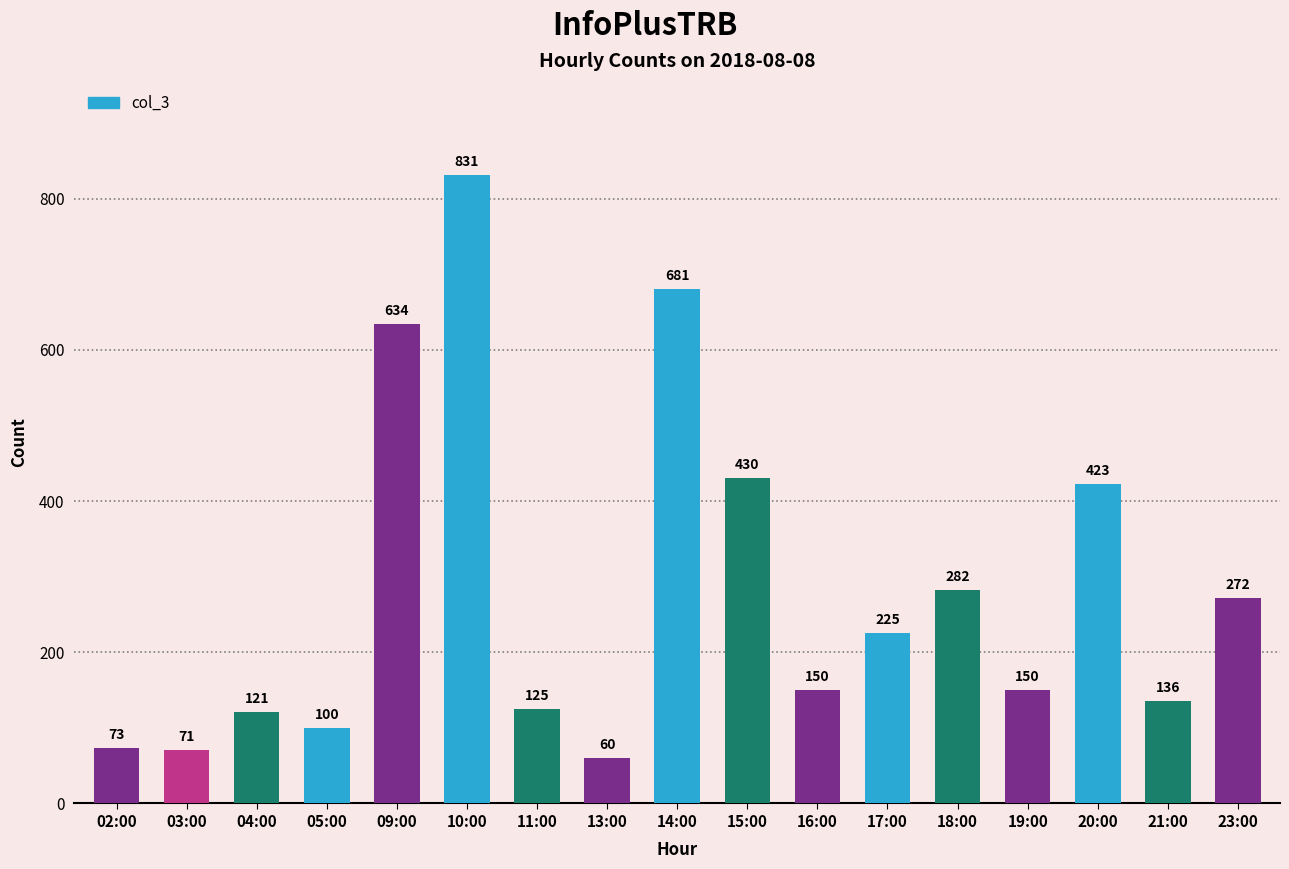

What is the ratio of the value at 14:00 to the value at 03:00?

9.6